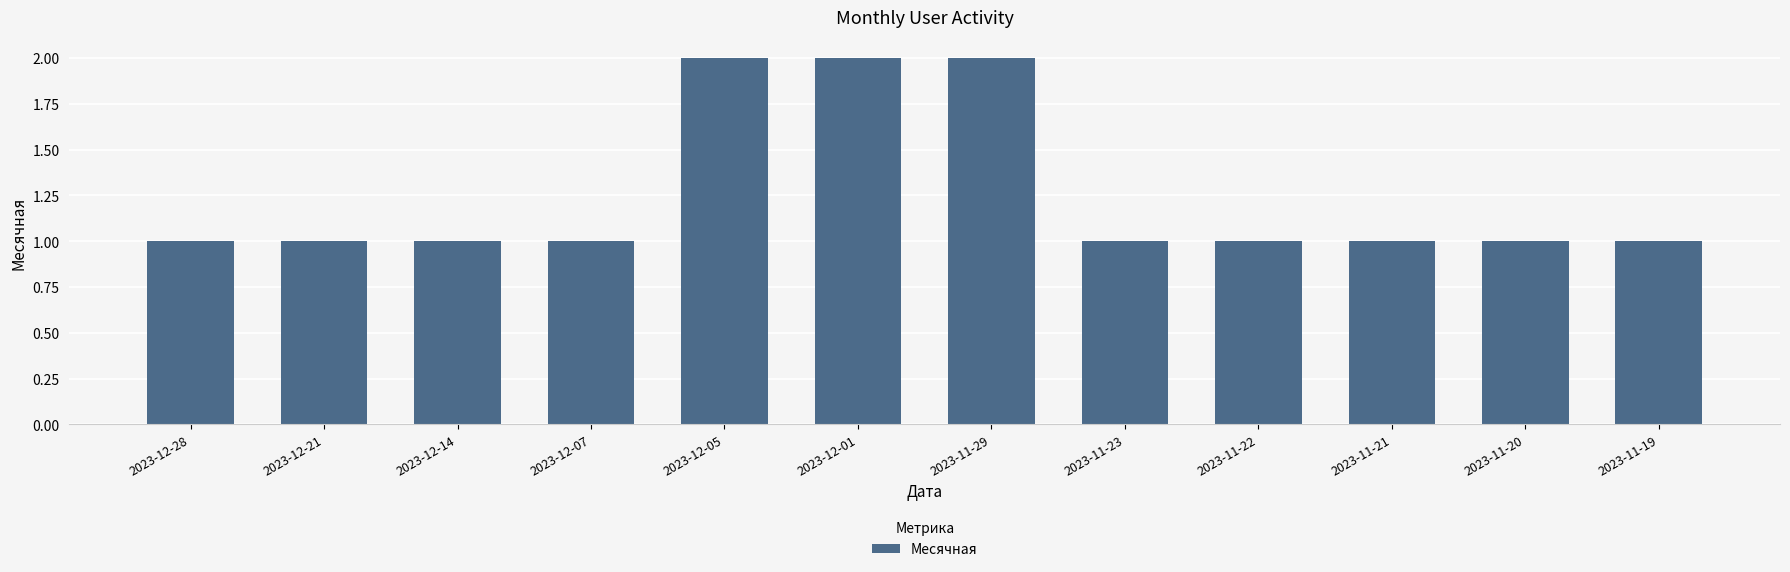

Is it true that the value at 2023-11-19 is 1?

True